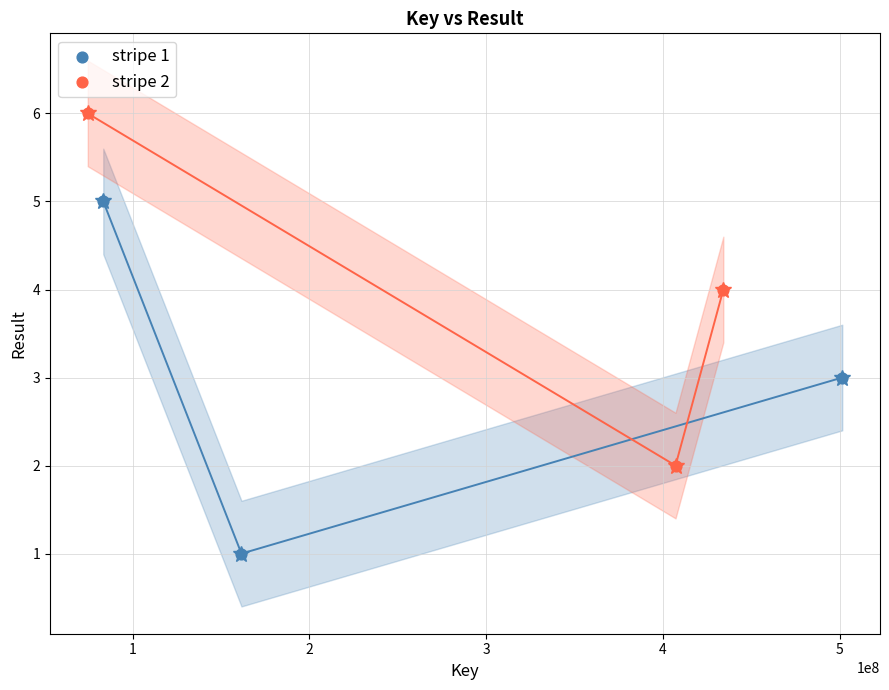

Which series reaches the maximum Y coordinate?

stripe 2